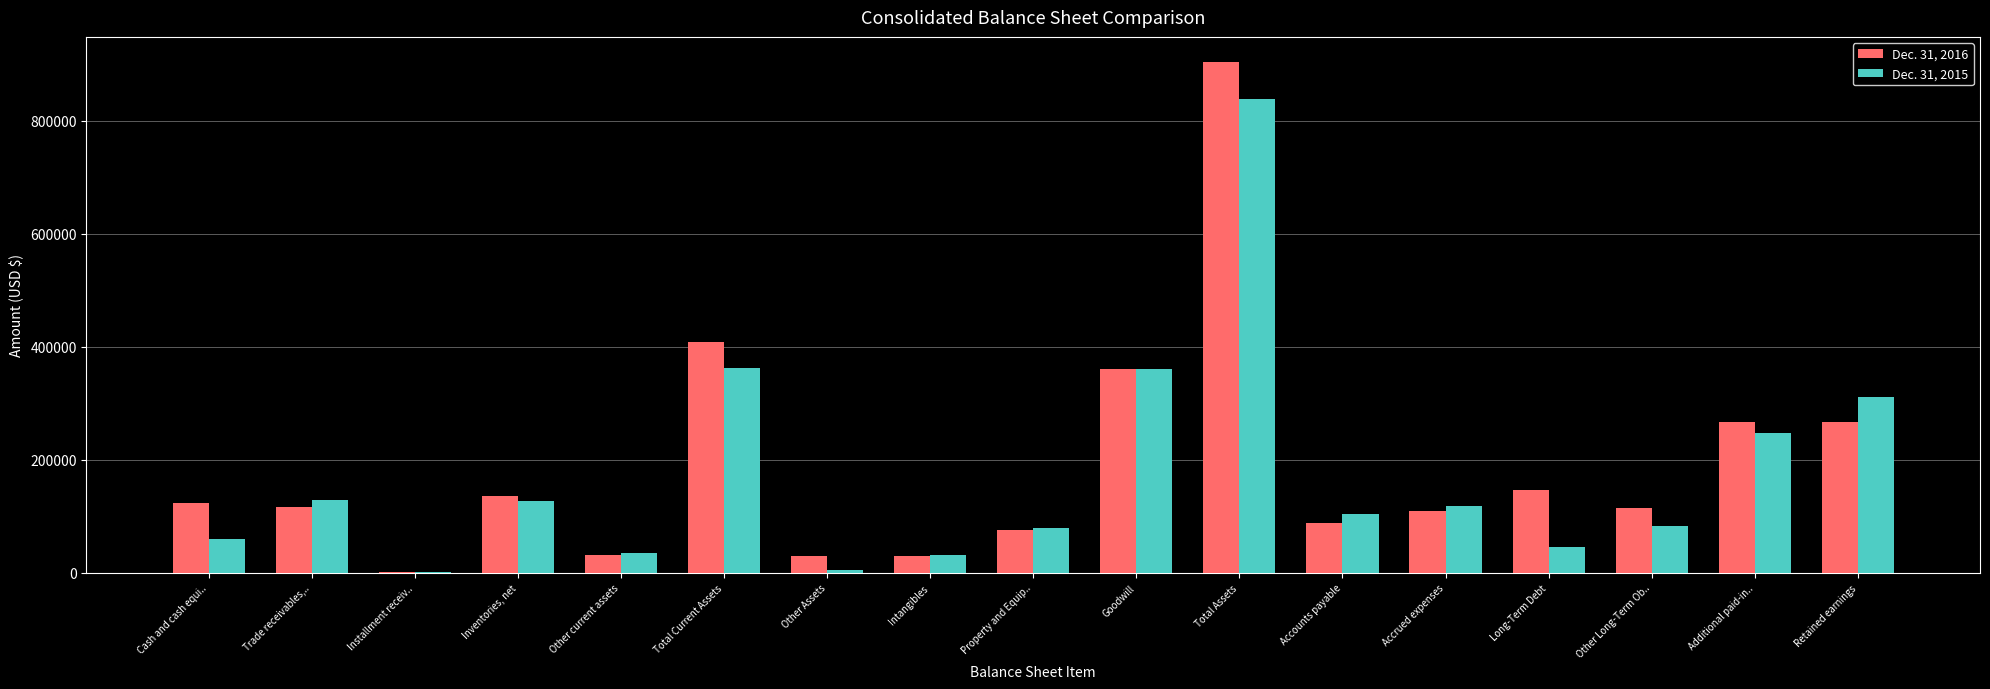

Which series changed the most between Accrued expenses and Additional paid-in..?

Dec. 31, 2016